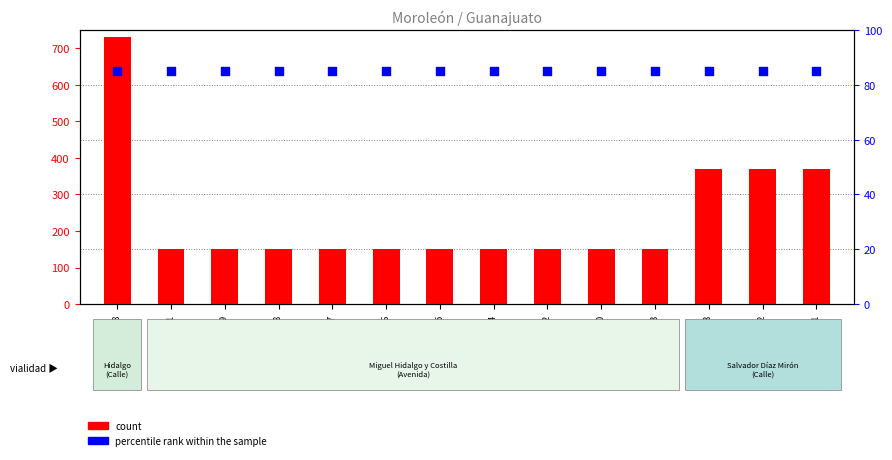

Which series reaches the minimum Y coordinate?

percentile rank within the sample